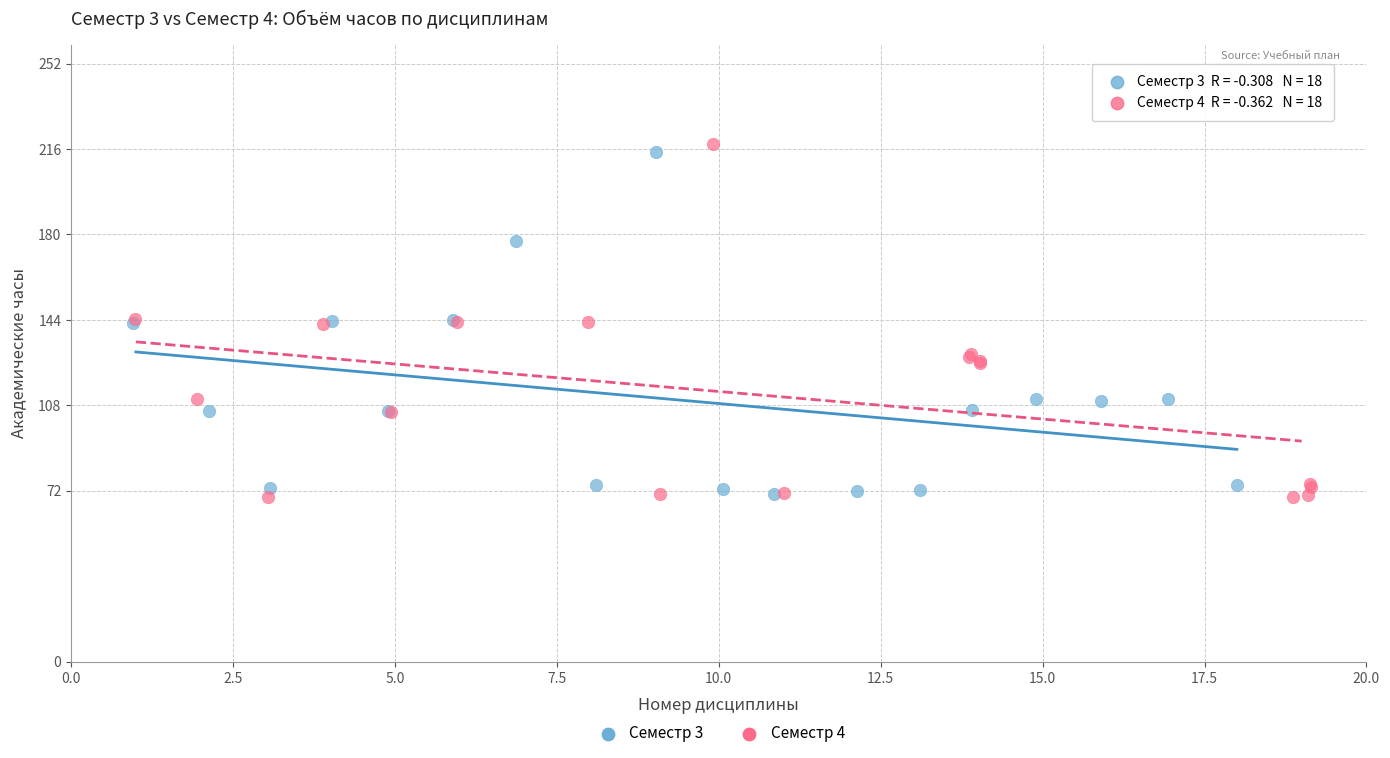

Which series has the widest spread of Y values?

Семестр 4